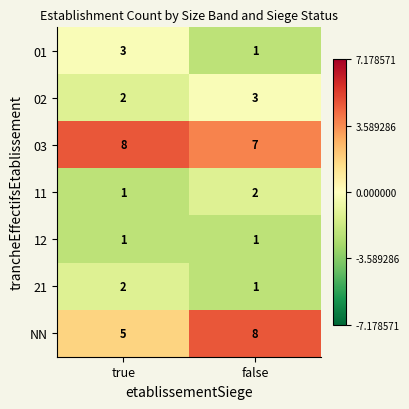

True or false: 11 has a value of 1 at true.

True